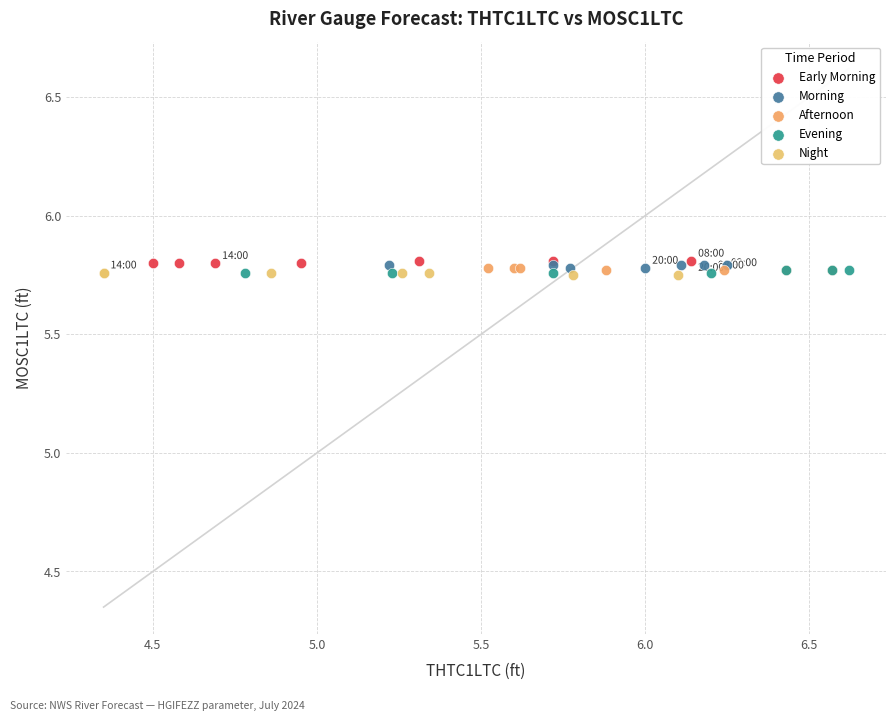

What are all the series names shown in the legend?

Early Morning, Morning, Afternoon, Evening, Night